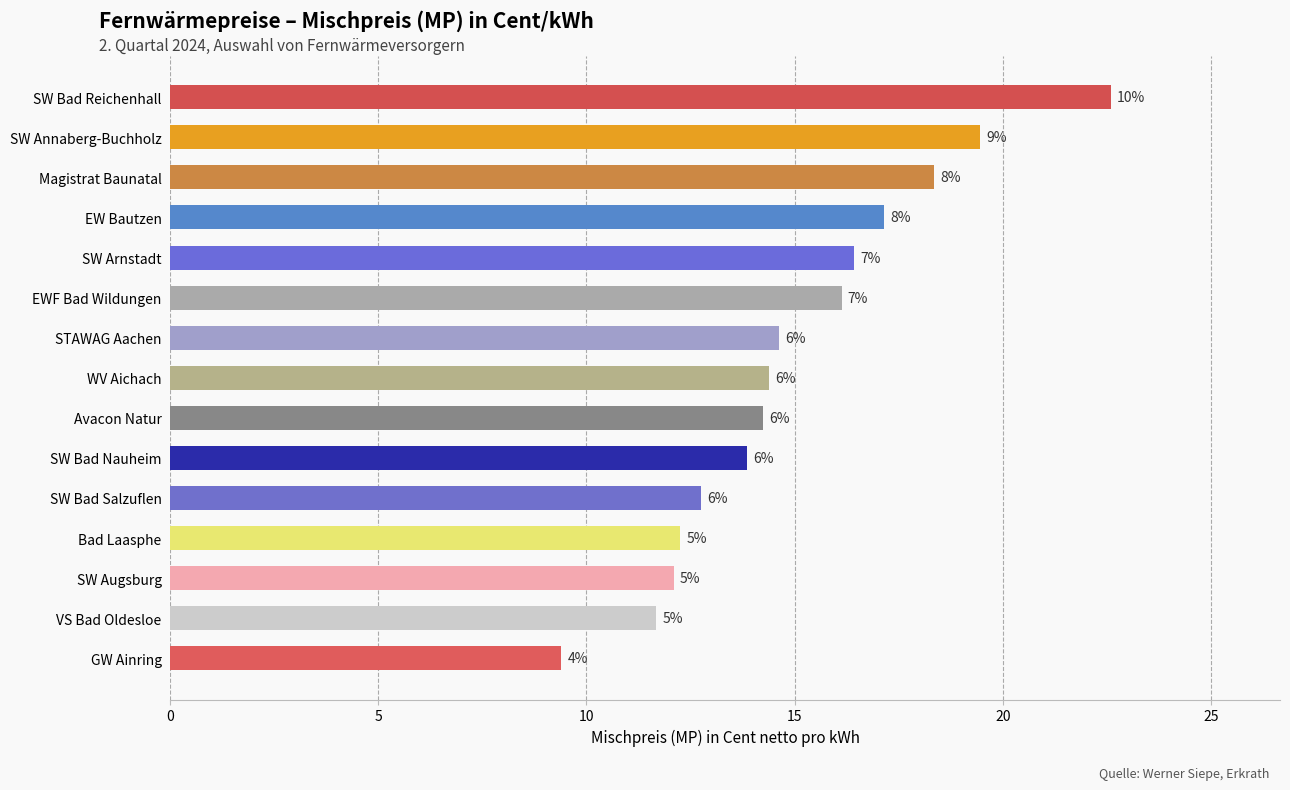

How many bars are there in total?

15